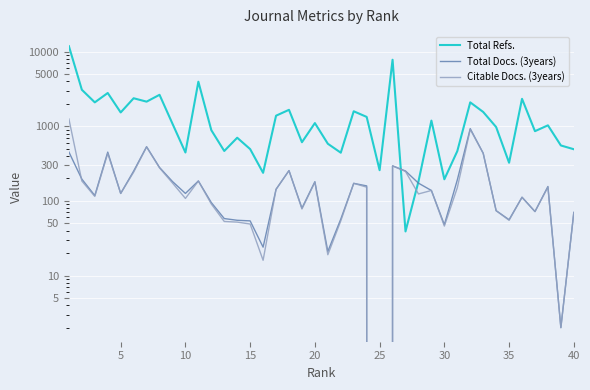

What is the sum of all Total Docs. (3years) values?

7261